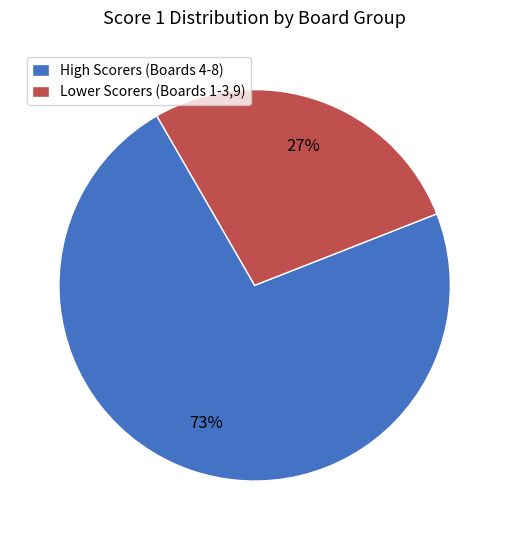

To the nearest percent, what is the combined percentage of High Scorers (Boards 4-8) and Lower Scorers (Boards 1-3,9)?

100%